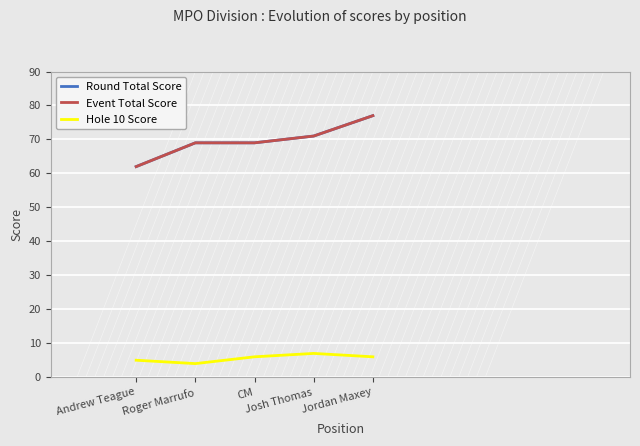

The Hole 10 Score series shows 6 at CM. True or false?

True